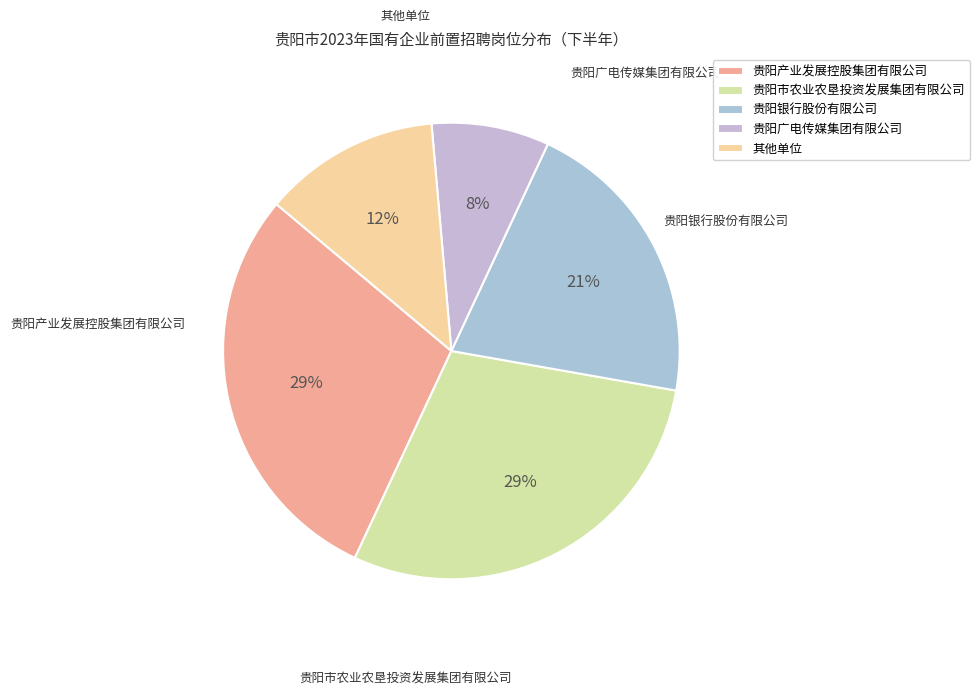

To the nearest percent, what is the average slice percentage?

20%